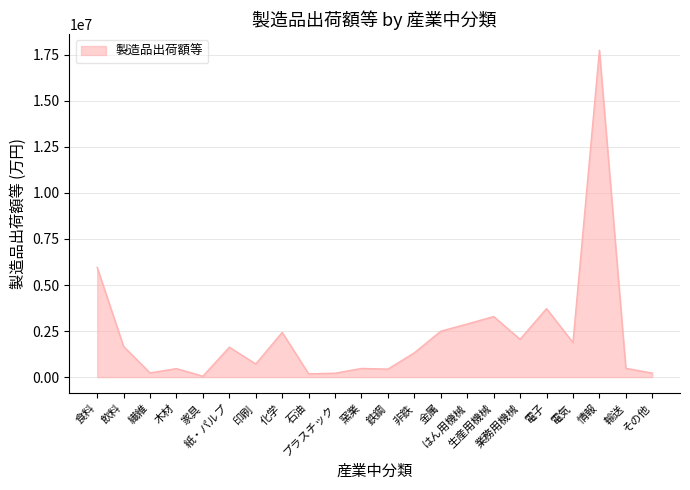

What value does the data have at 紙・パルプ, to the nearest 100?

1624100